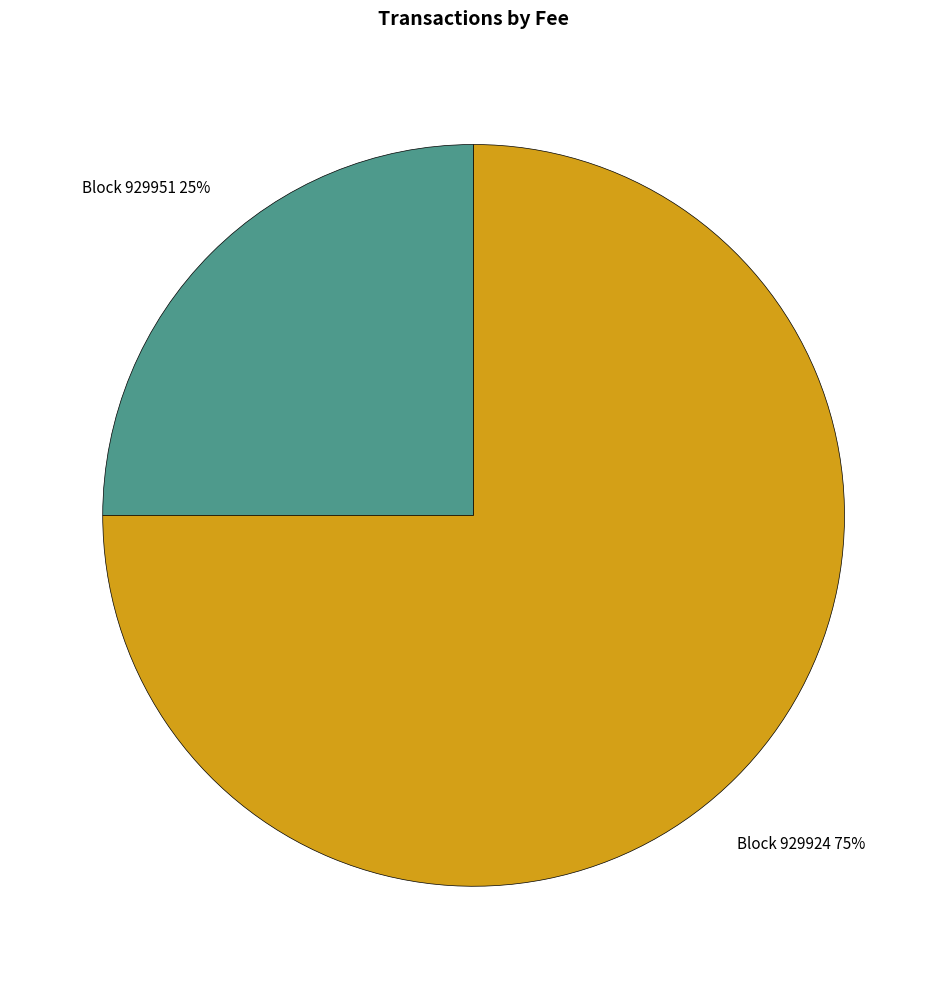

Which slice is the smallest?

Block 929951